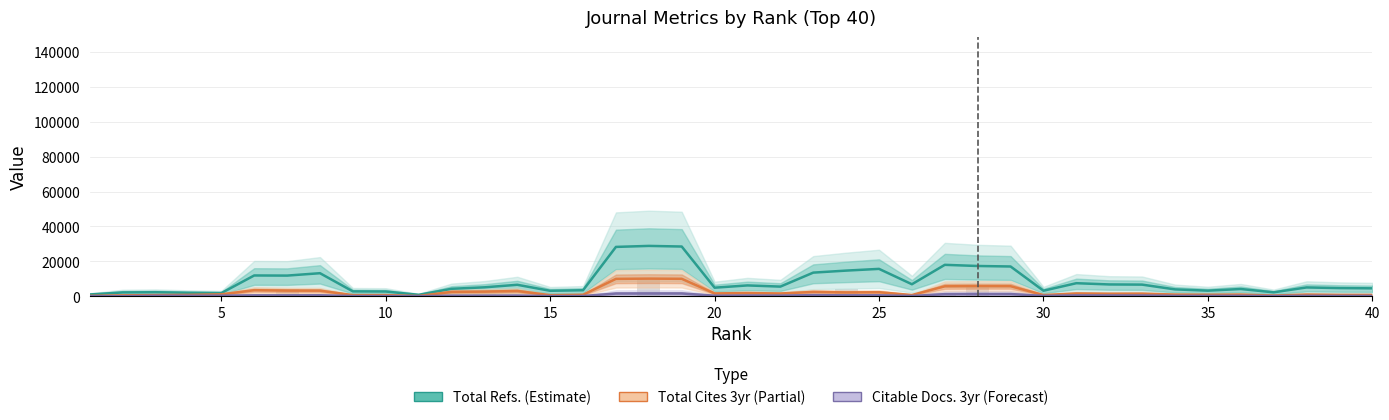

Is the value of Total Cites 3yr (Partial) at 15 greater than the value of Total Refs. (Estimate) at 10?

No